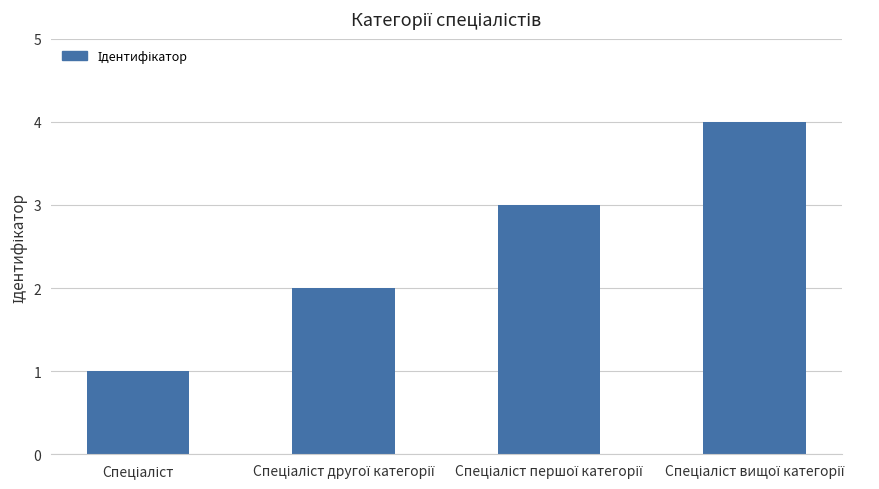

What is the difference between the maximum and minimum values?

3